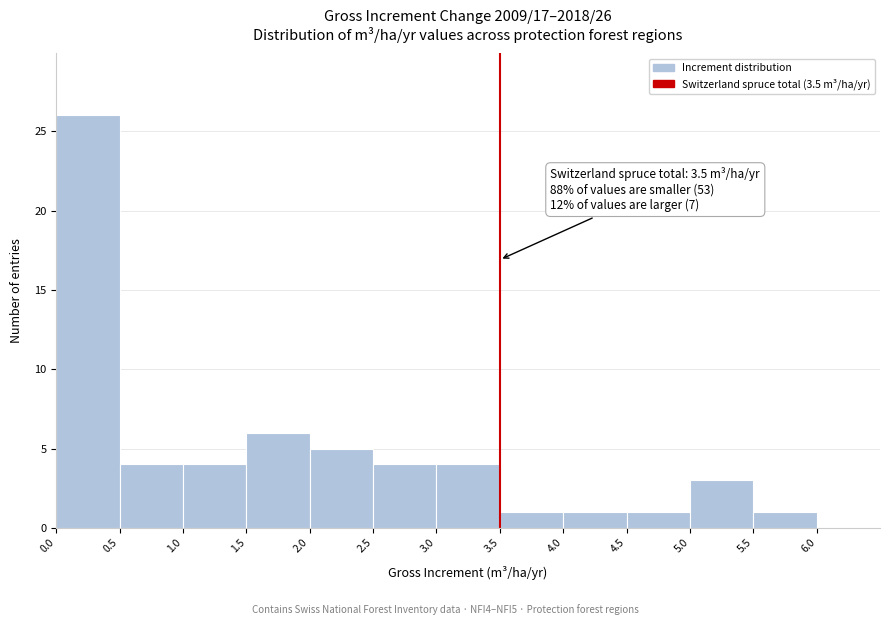

Which range on the x-axis has the tallest bar?

0.0 to 0.5